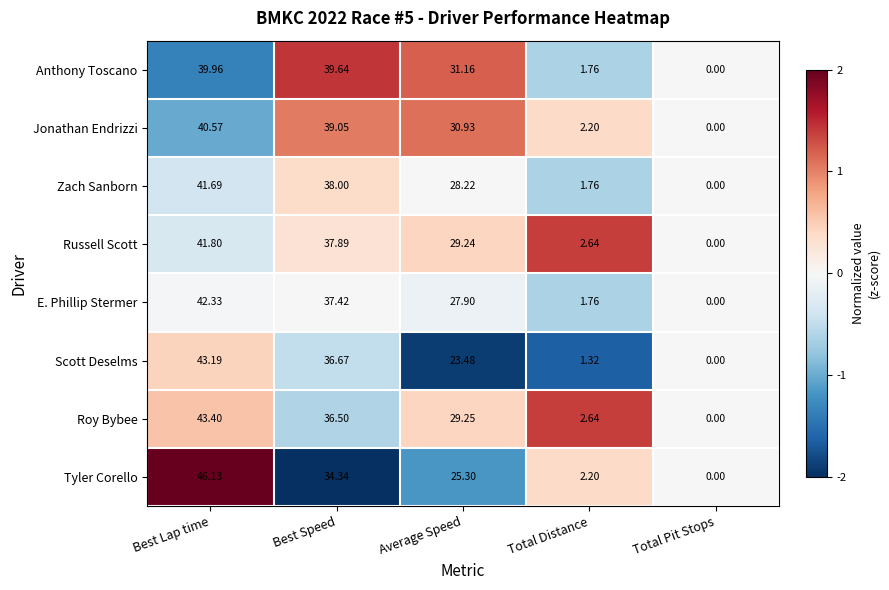

Which series changed the most between Best Speed and Total Distance?

Anthony Toscano